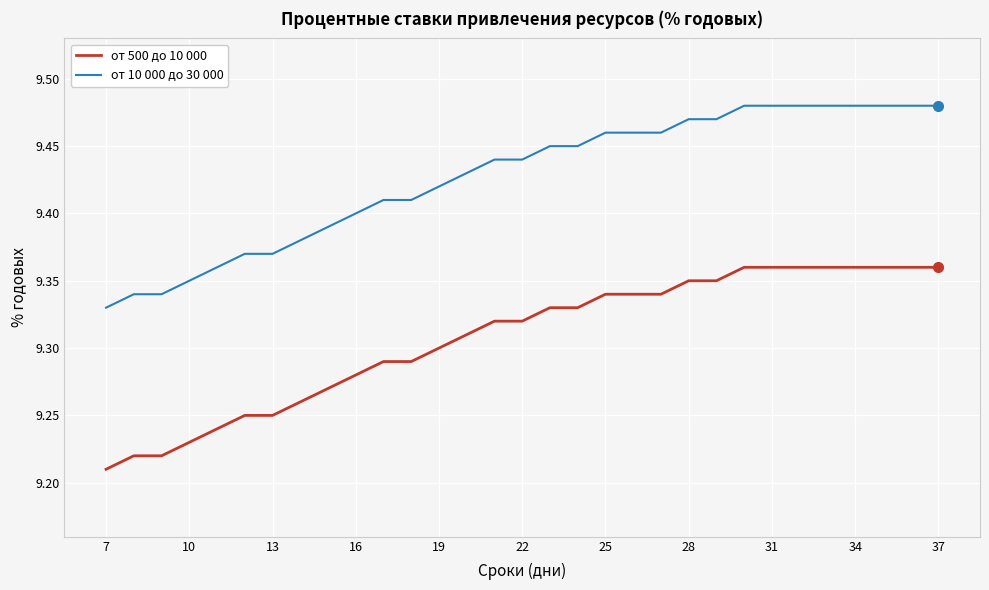

Which series has the largest total across all categories?

от 10 000 до 30 000